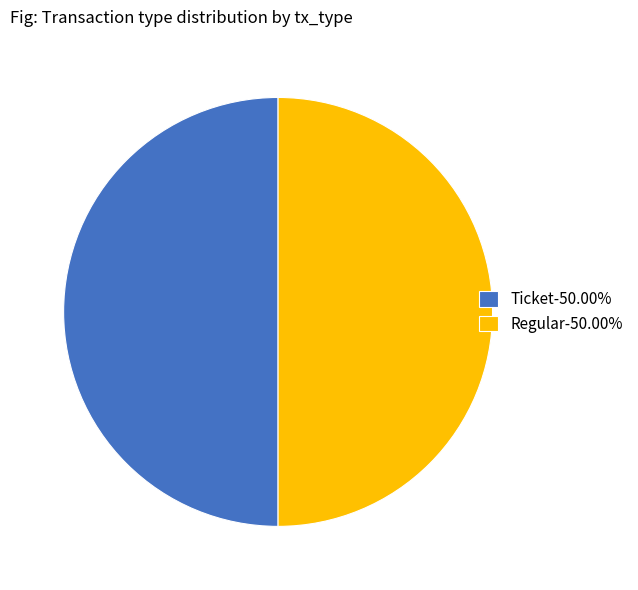

Do Ticket-50.00% and Regular-50.00% together represent more than half of the pie?

Yes